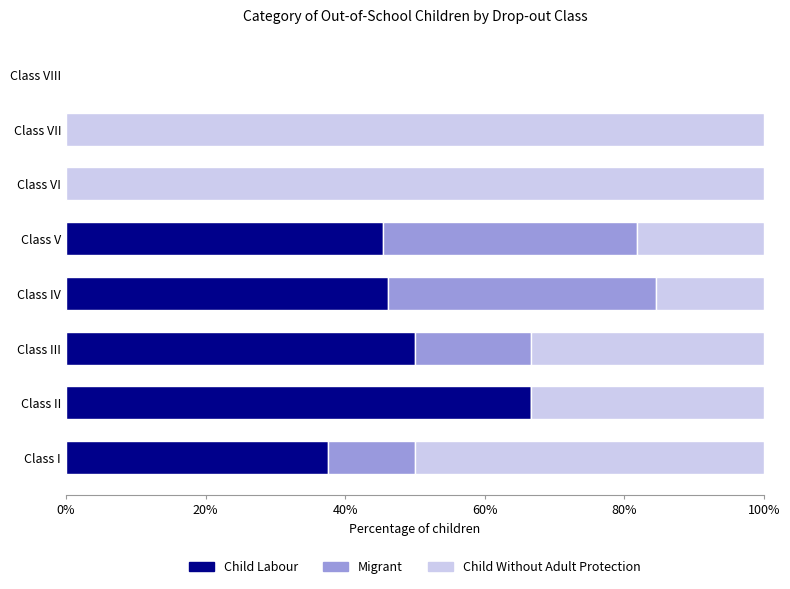

At which label does Child Labour reach its peak?

Class II